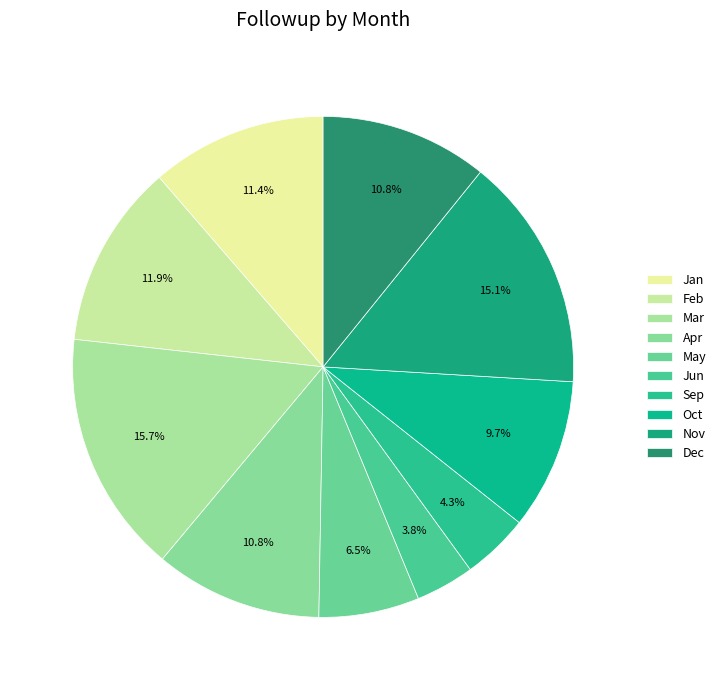

Count the number of slices in the pie.

10